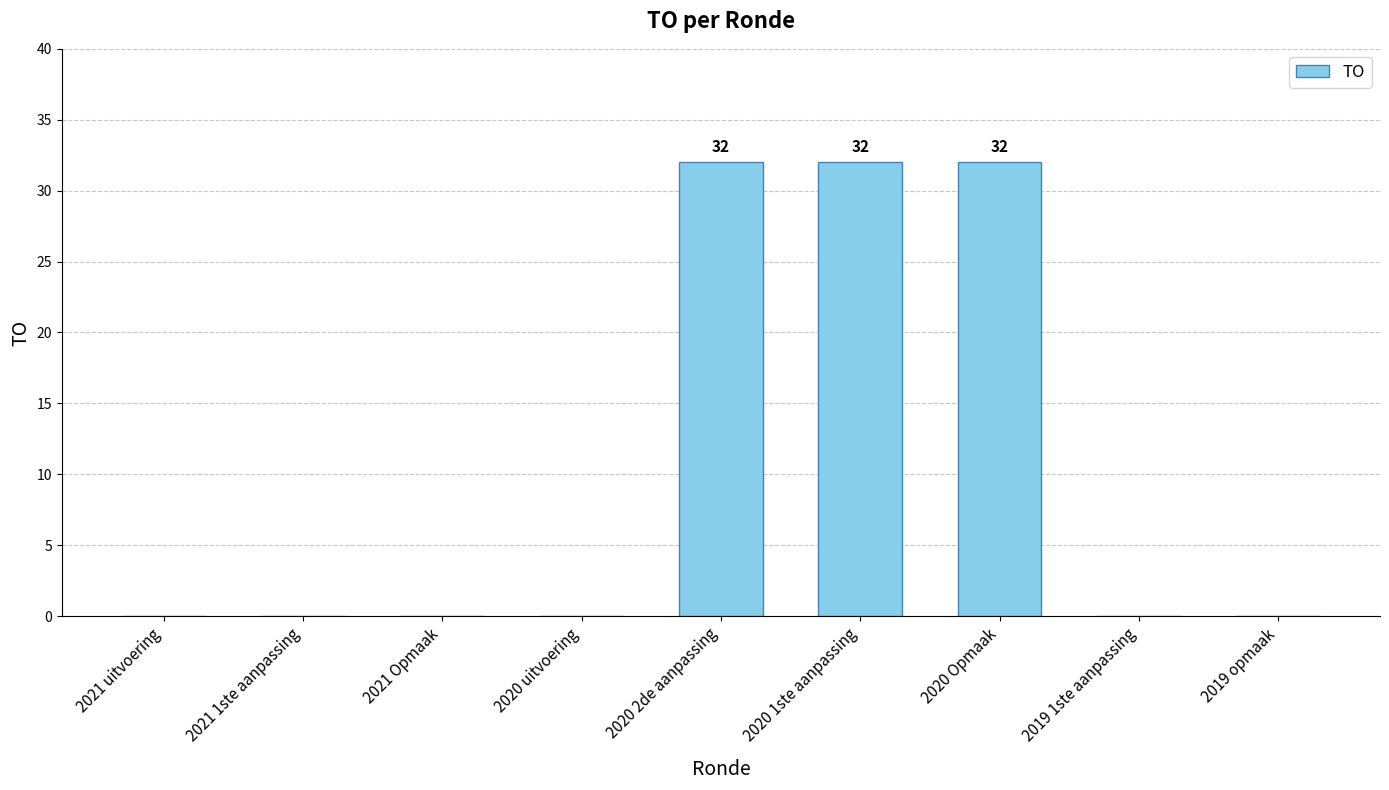

What is the sum of all values?

96